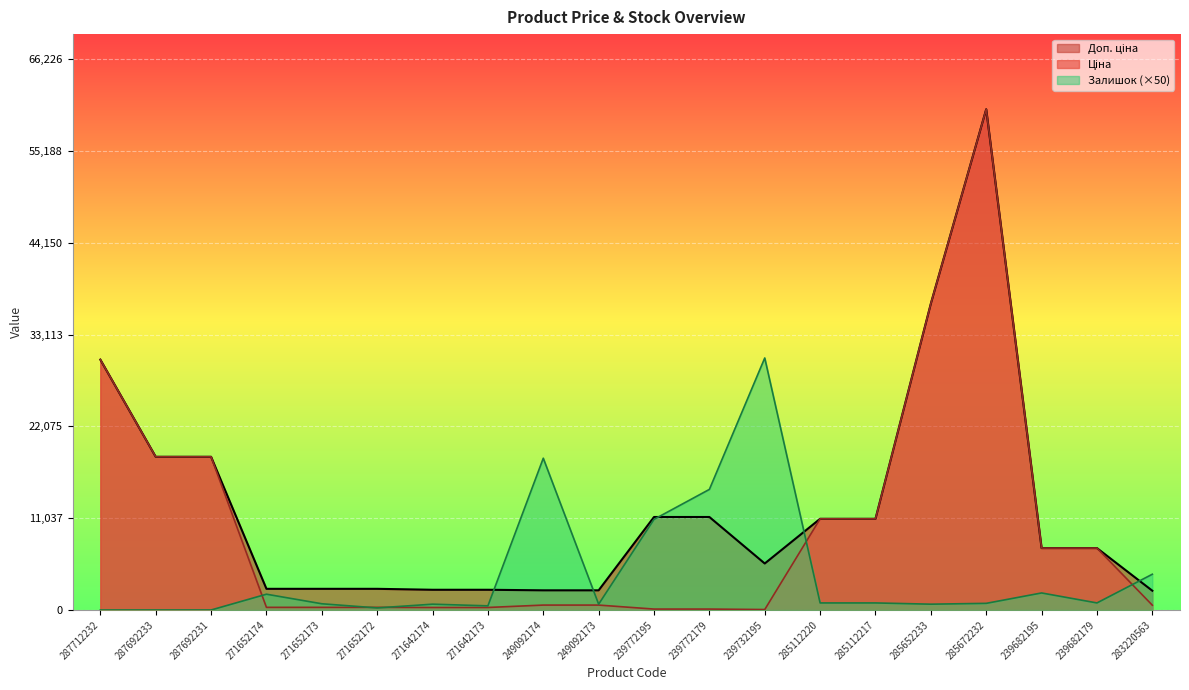

How many interior local valleys does the Ціна series have?

1